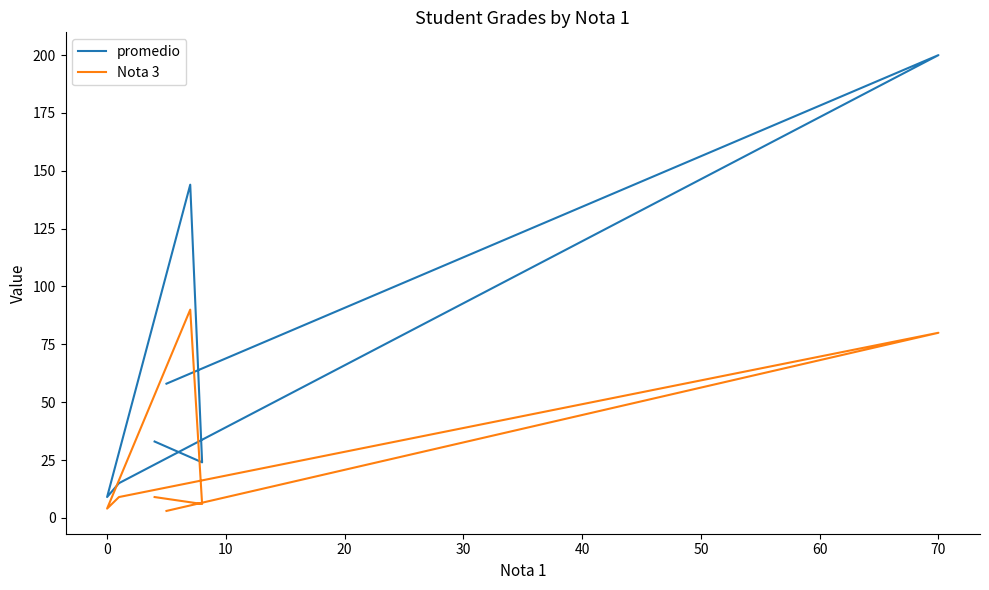

True or false: Nota 3 has a value of 4 at 30.

False